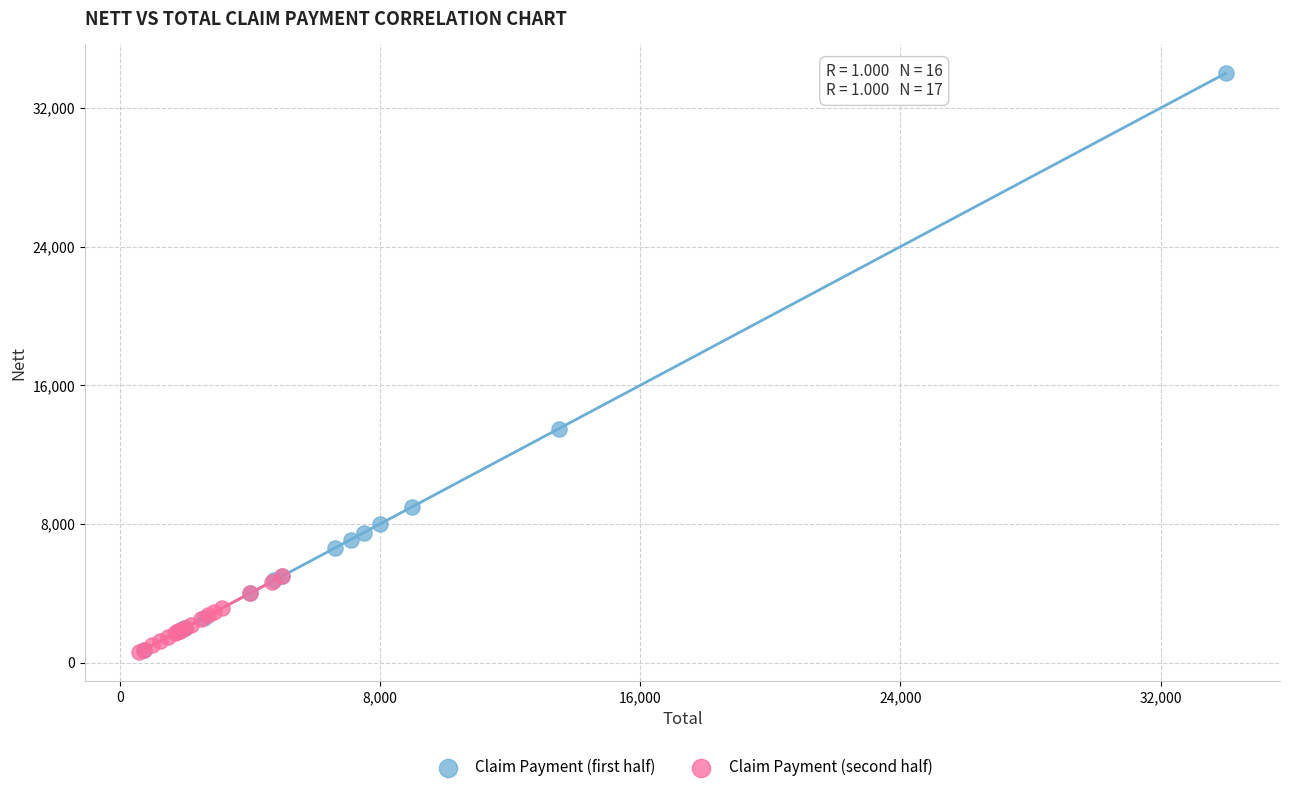

What are all the series names shown in the legend?

Claim Payment (first half), Claim Payment (second half)